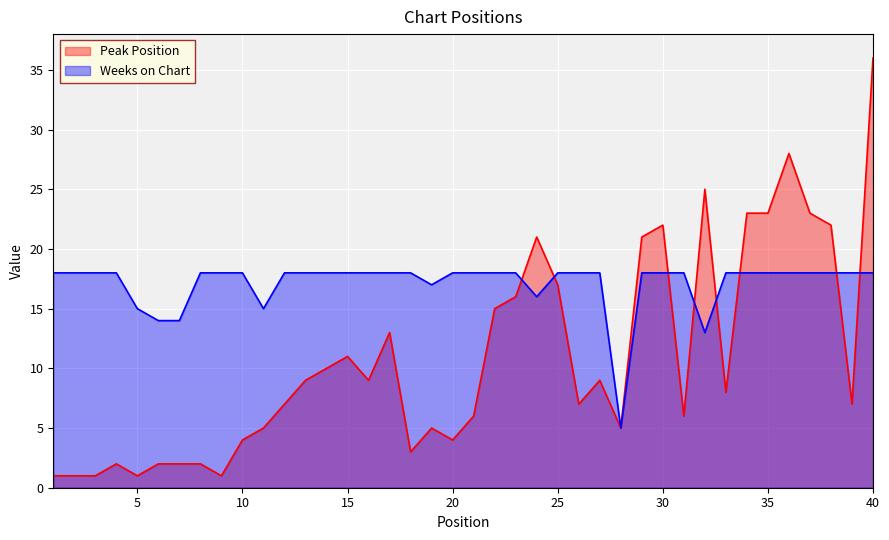

Between which two adjacent categories do Peak Position and Weeks on Chart first intersect?

23 and 24